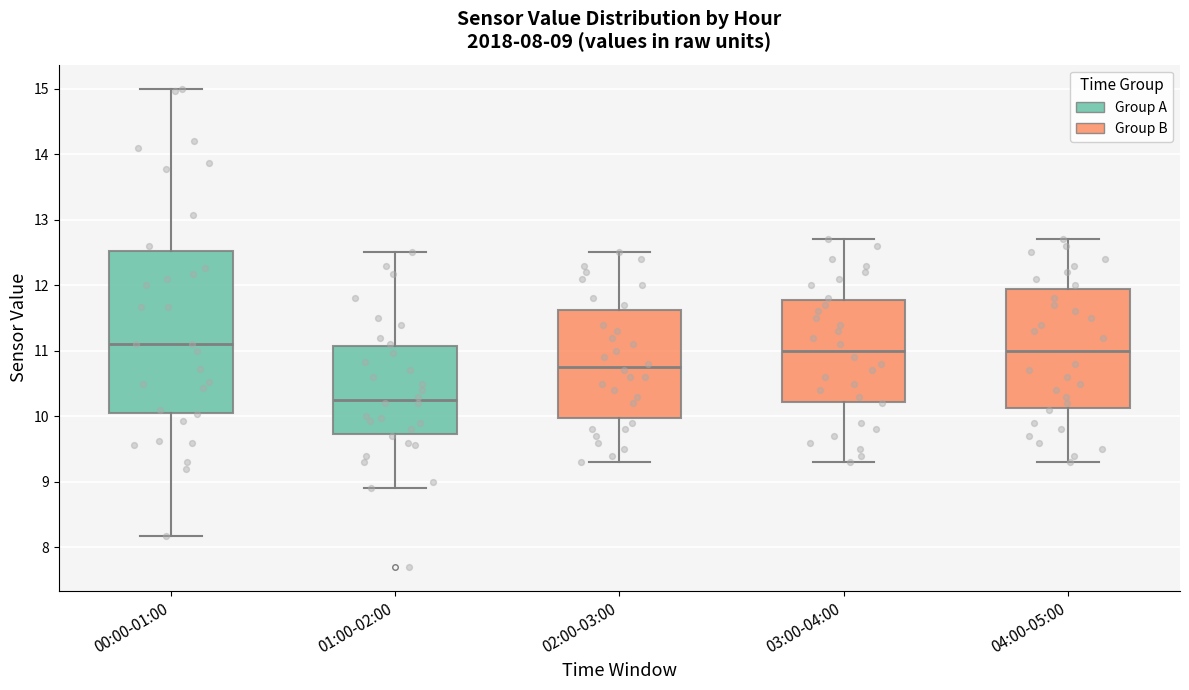

Which box is the tallest, from its lower edge to its upper edge?

00:00-01:00